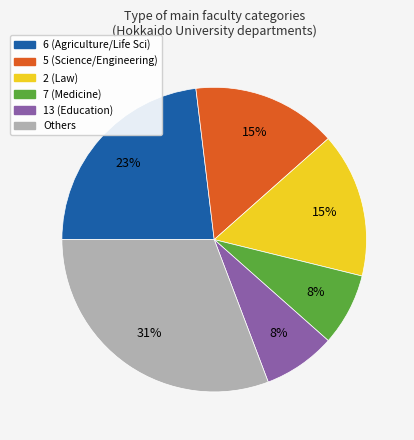

To the nearest percent, what is the average slice percentage?

17%